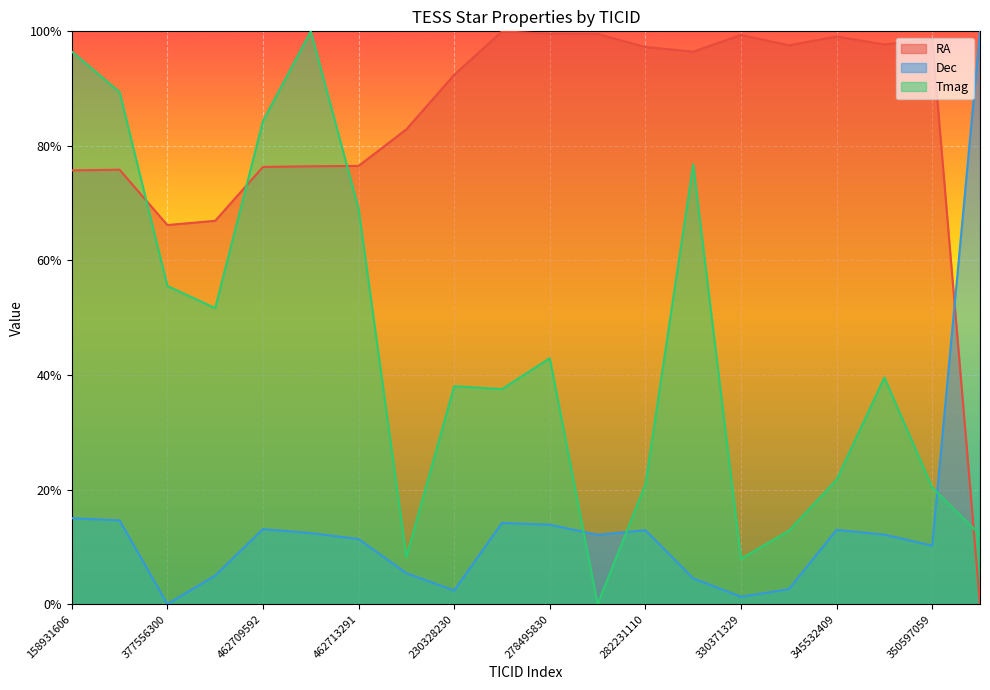

Rank the series by their maximum value, from highest to lowest.

RA, Dec, Tmag